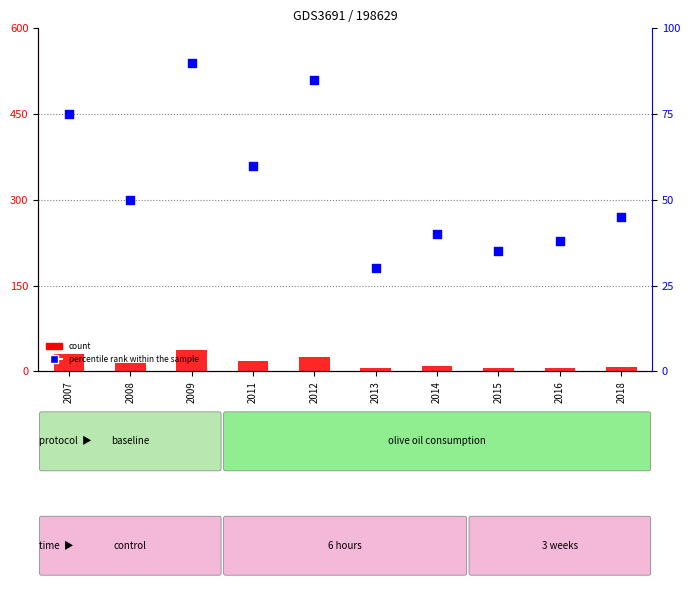

Which series has the largest total across all categories?

percentile rank within the sample